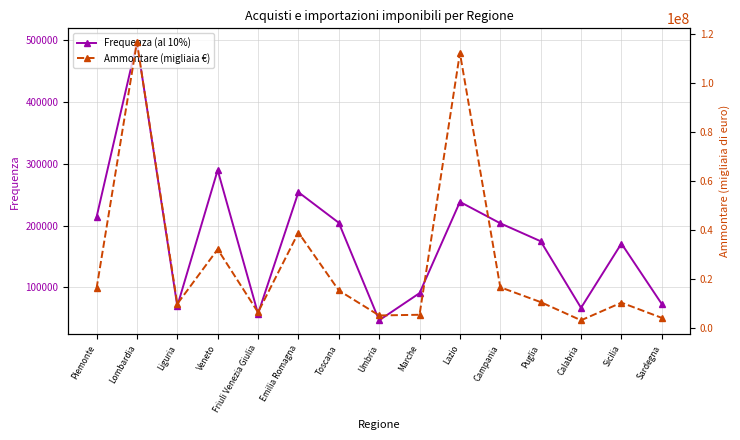

True or false: Ammontare (migliaia €) and Frequenza (al 10%) cross at least once.

False